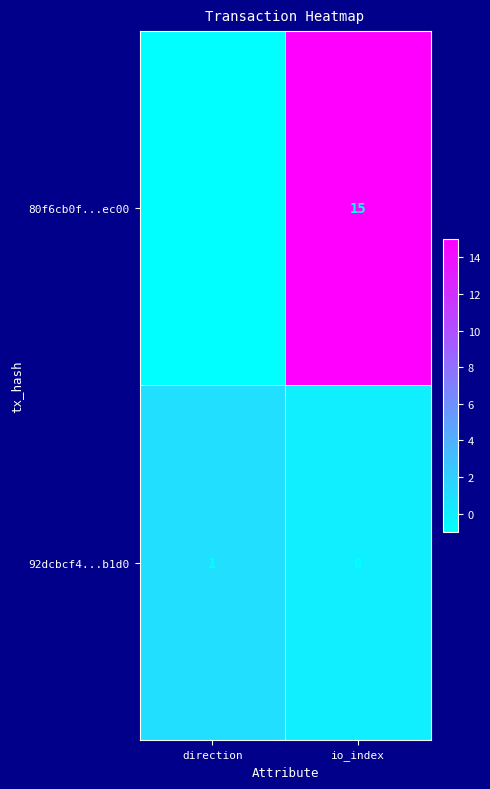

Which series has the largest total across all categories?

80f6cb0f...ec00